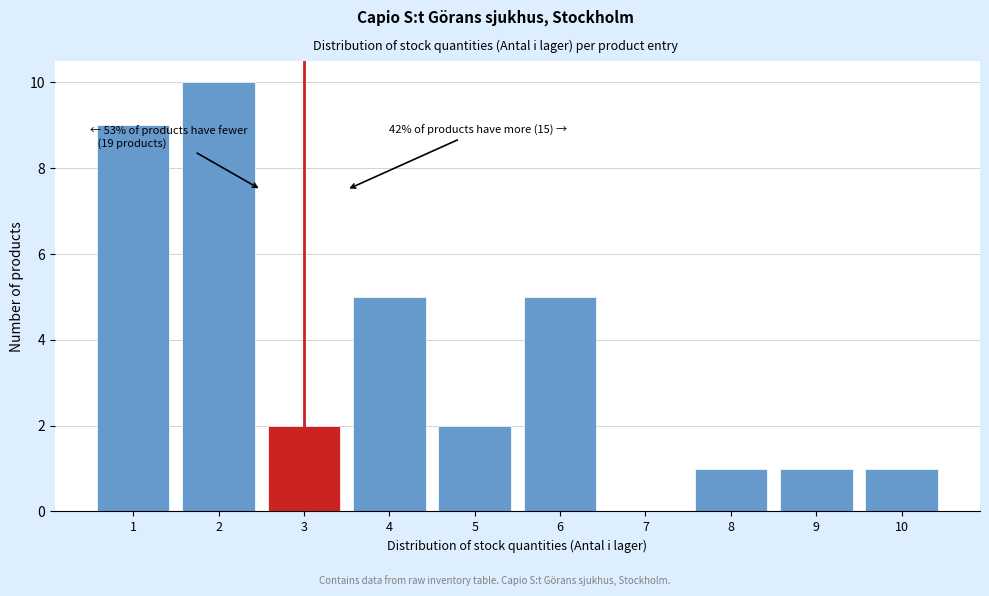

Over which range of the x-axis is the bar tallest?

1.5 to 2.5